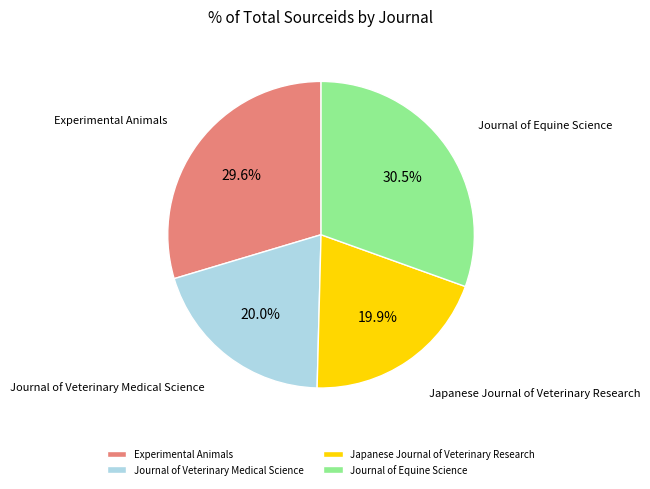

Does any single category account for the majority?

No